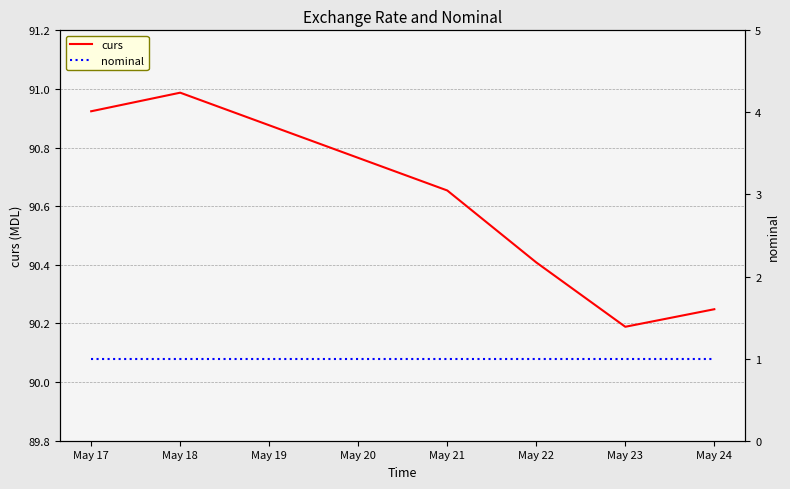

Is it true that nominal equals 0.4 at May 18?

False